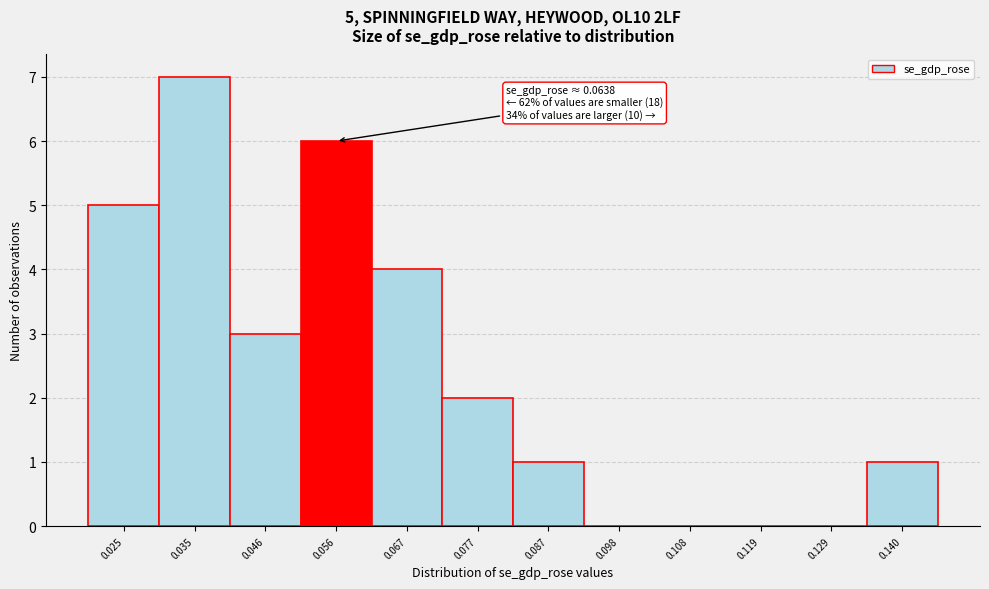

Reading left to right, transcribe all the data shown in this chart.

0.025=5	0.035=7	0.046=3	0.056=6	0.067=4	0.077=2	0.087=1	0.098=0	0.108=0	0.119=0	0.129=0	0.140=1